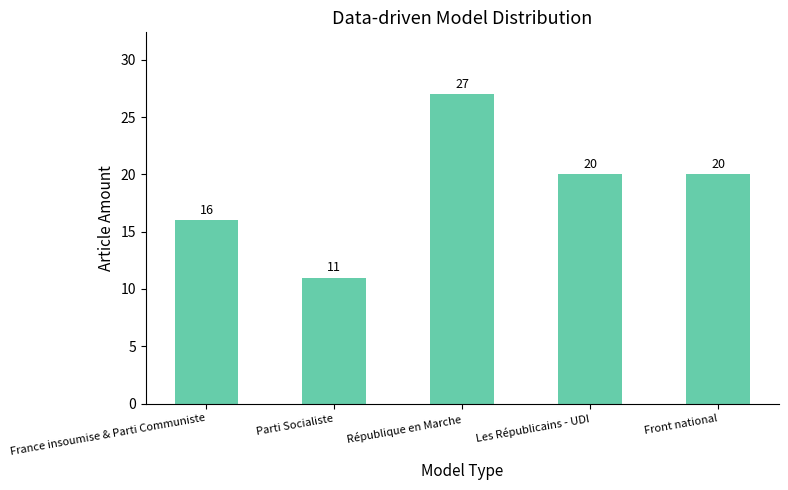

What is the label of the 2nd bar from the right?

Les Républicains - UDI